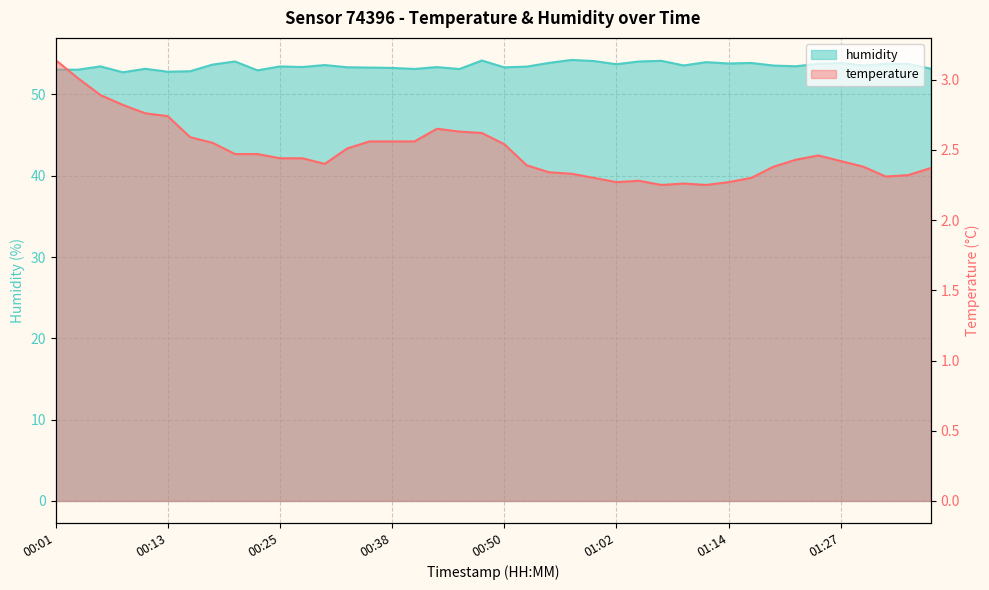

At 01:18, list the series in order from largest to smallest.

humidity, temperature